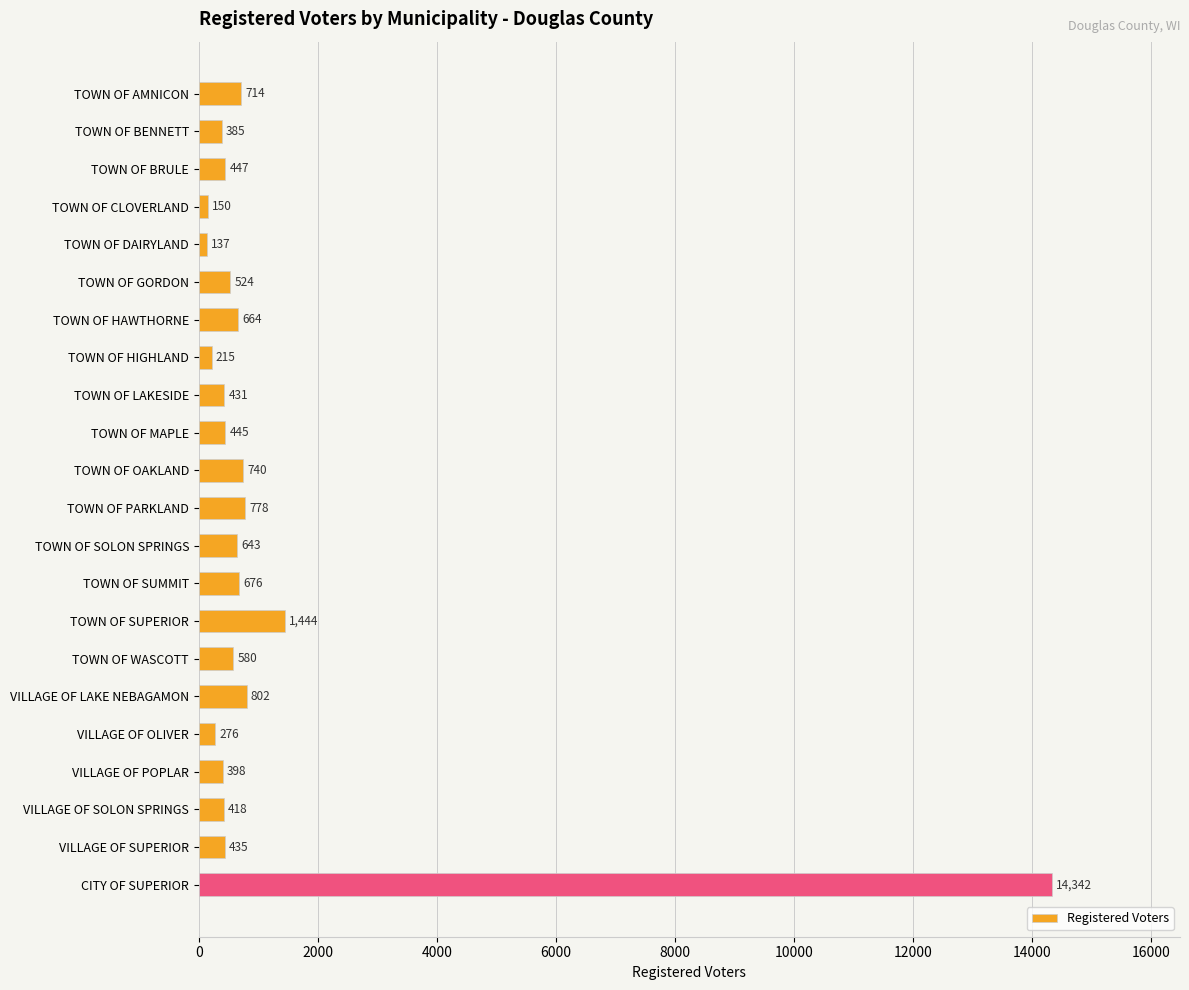

True or false: the data shows 150 at TOWN OF CLOVERLAND.

True